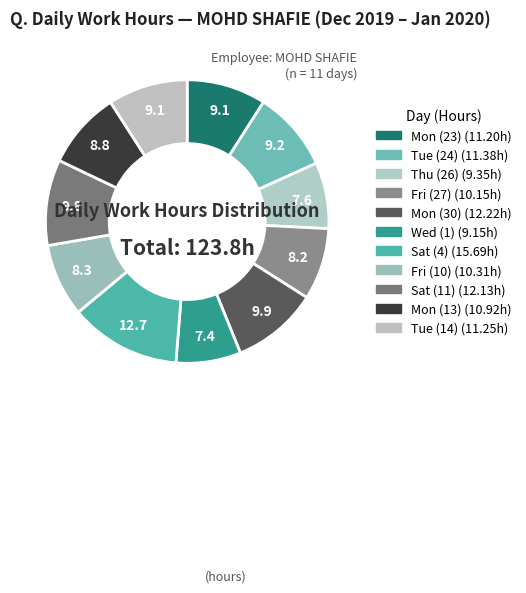

To the nearest percent, what is the difference between the Wed (1) and Mon (13) slice percentages?

1%